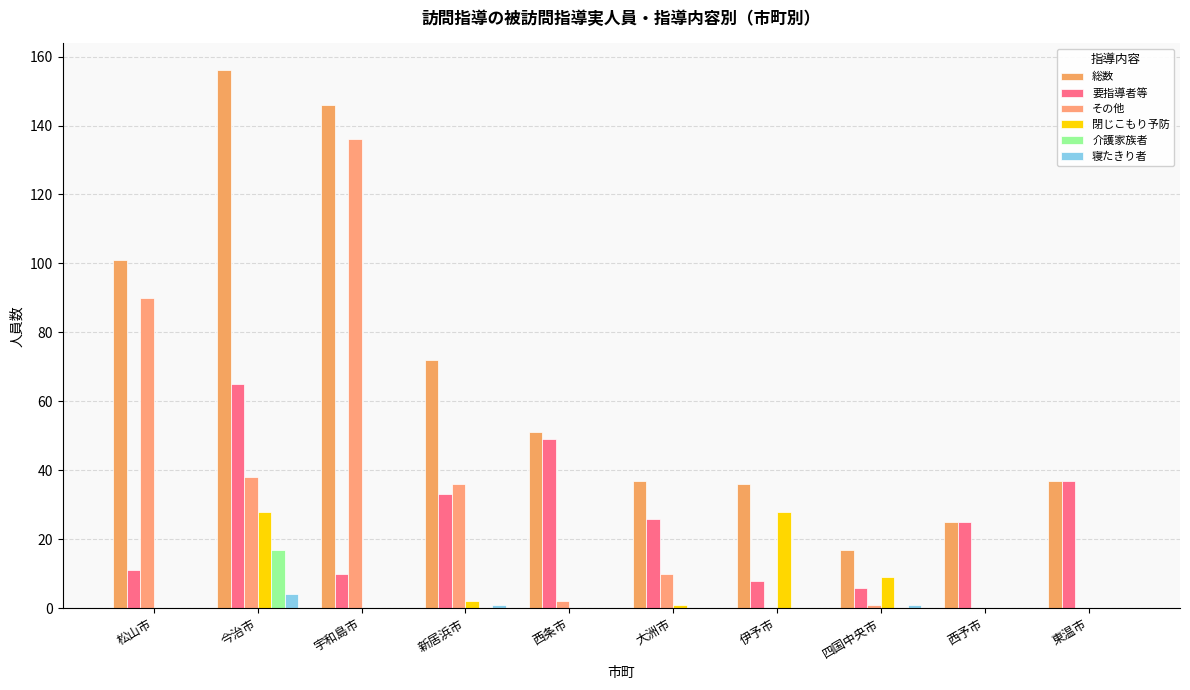

Where does the その他 series first go above 10?

松山市